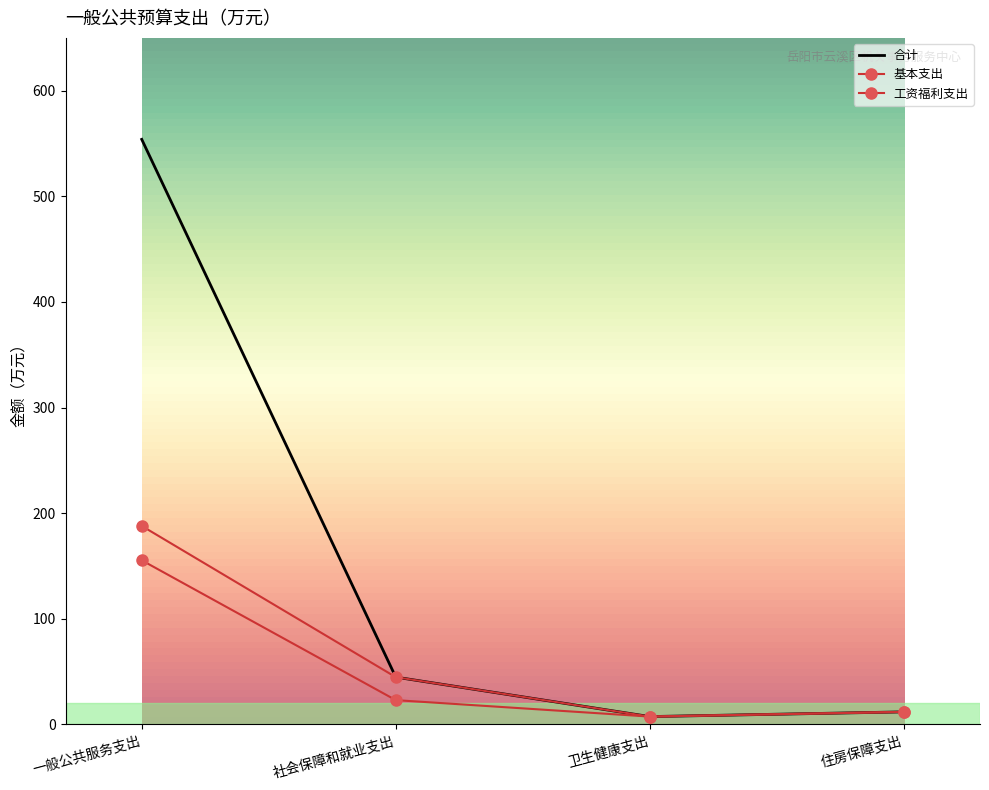

True or false: 合计 and 工资福利支出 intersect in this chart.

False